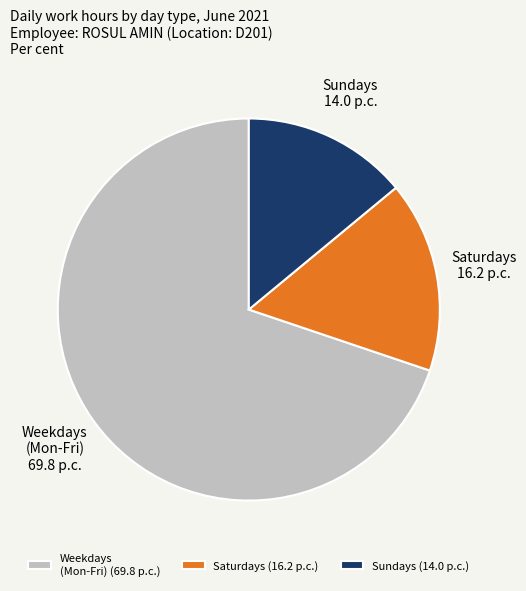

True or false: Saturdays accounts for 16% of the total.

True